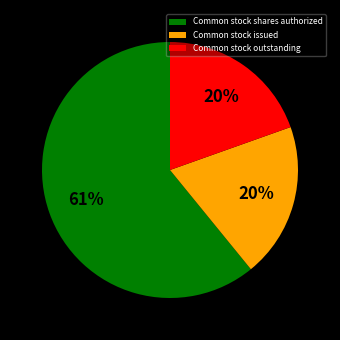

To the nearest percent, what is the difference between the largest and smallest slice percentages?

41%